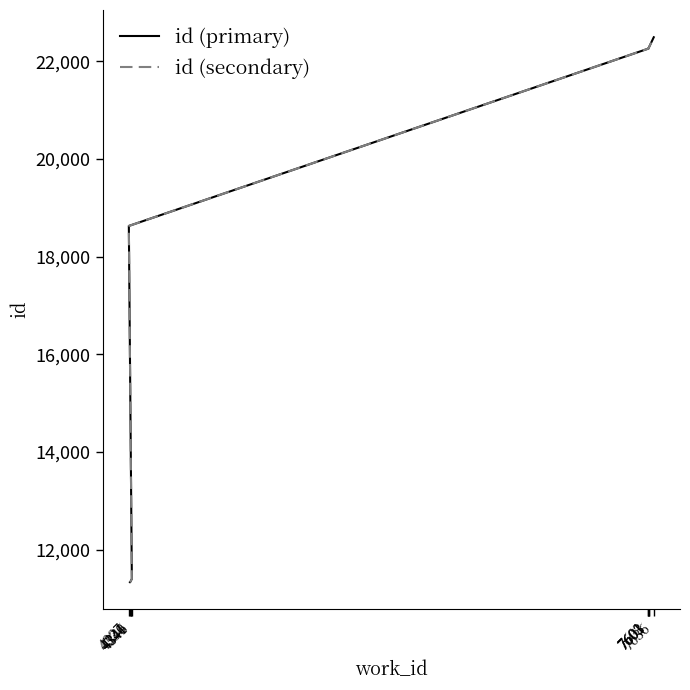

Which series has the widest spread of values?

id (primary)